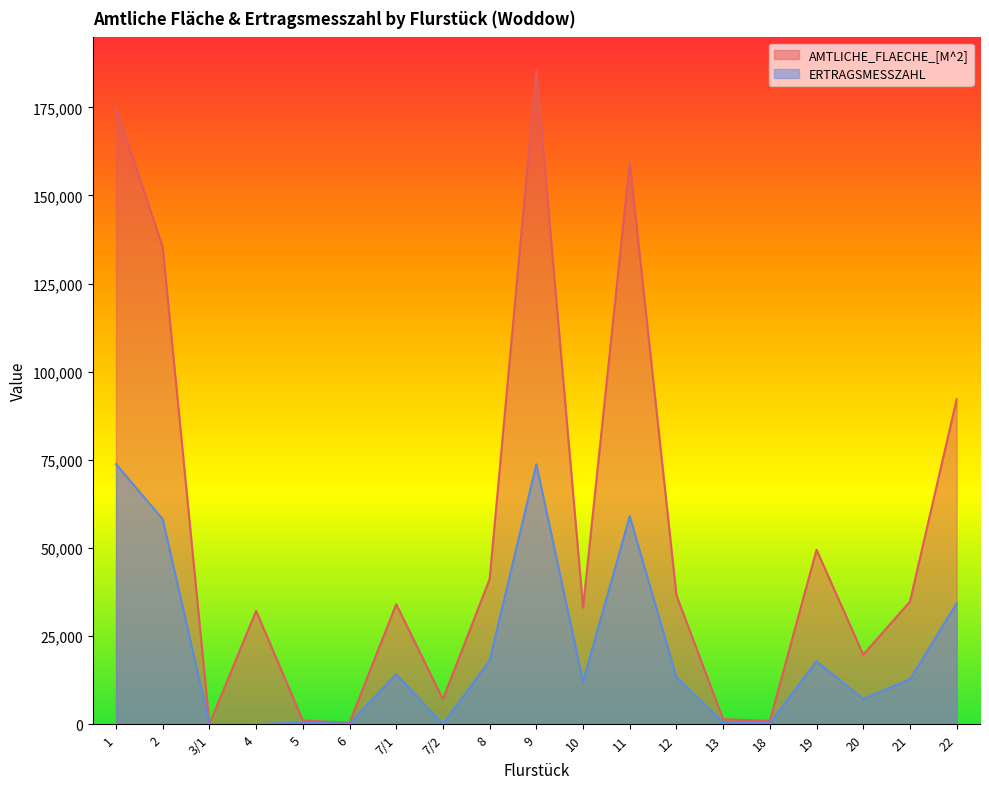

What is the value of the AMTLICHE_FLAECHE_[M^2] point at the 3rd from the left?

40